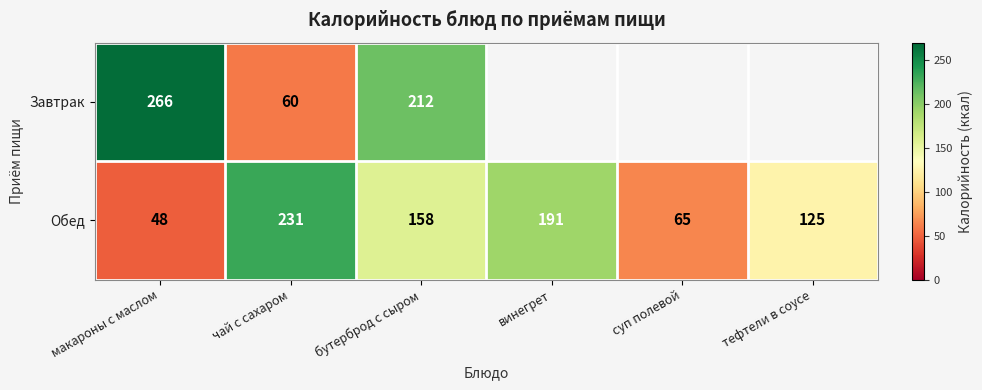

At which category is the sum across all series the highest?

бутерброд с сыром